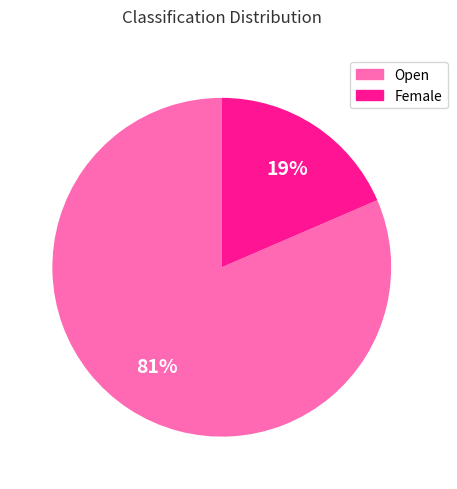

Is it true that Female is 19% of the pie?

True